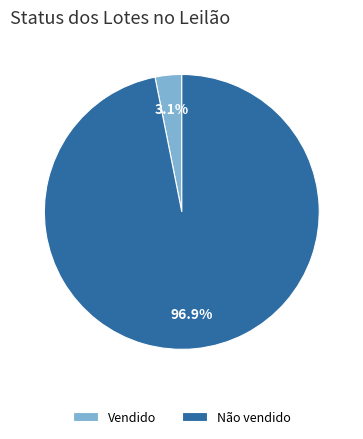

Which category accounts for the majority?

Não vendido